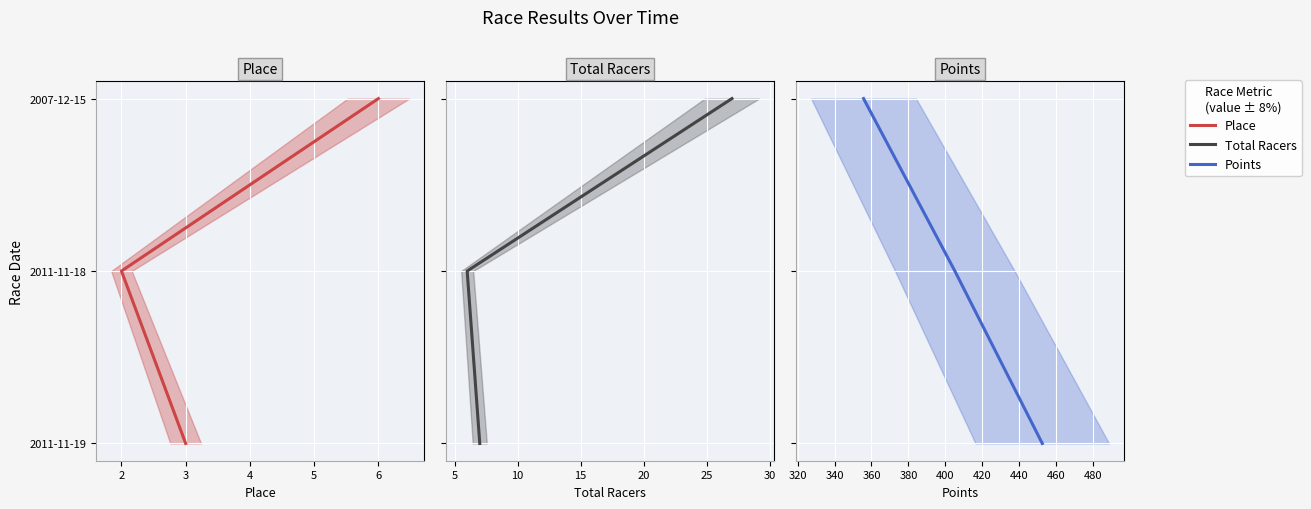

The Points series shows 1 at 1. True or false?

False